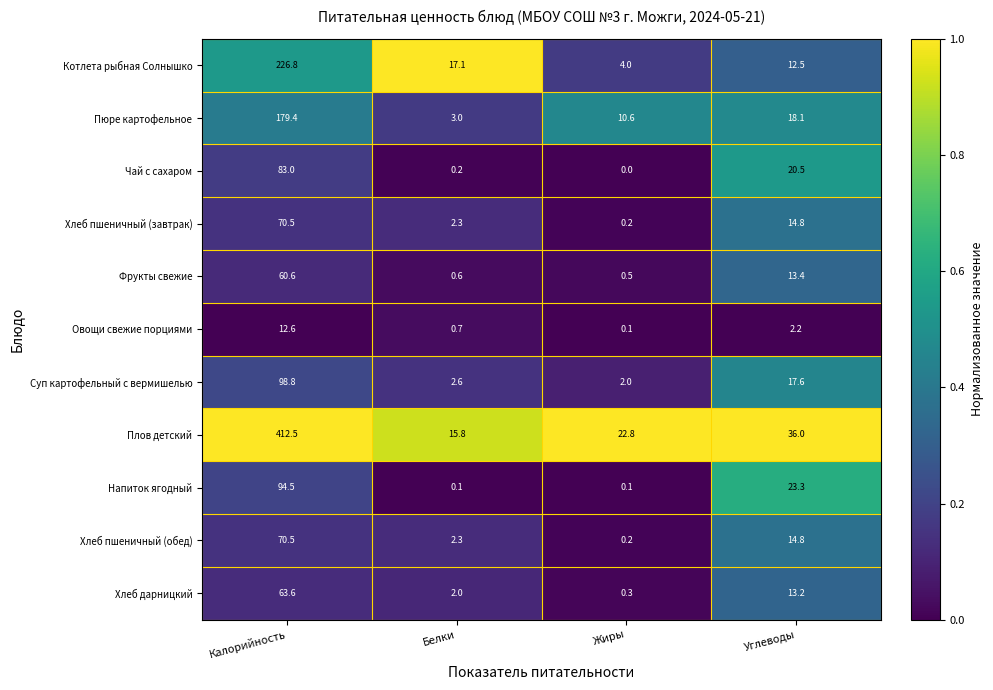

What is the spread (max minus min) of values at Калорийность?

399.9